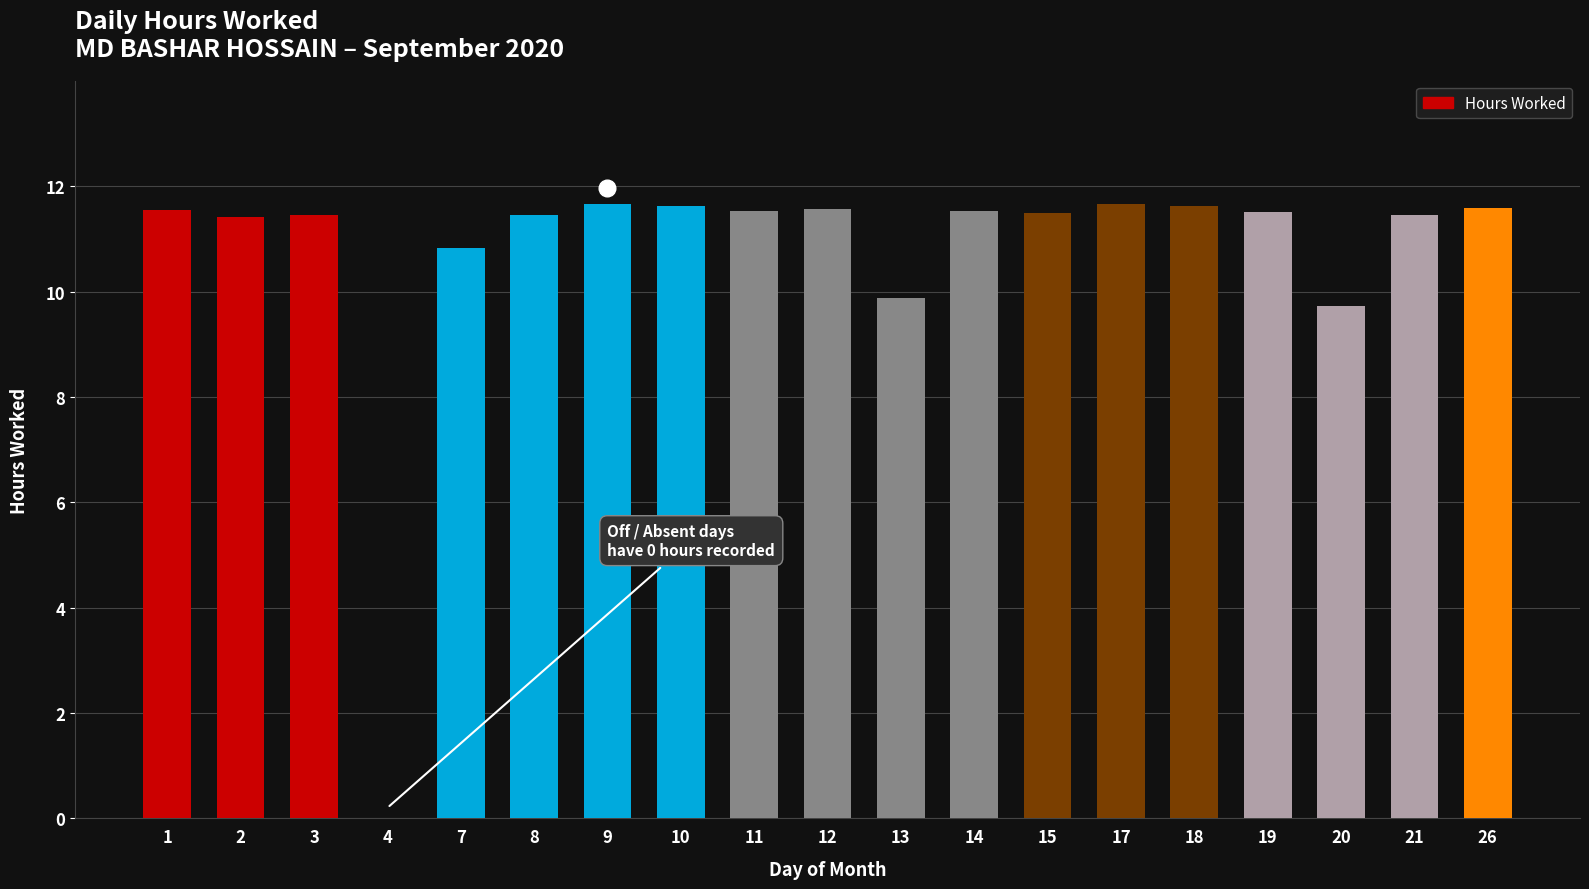

At which label does the data first exceed 11?

1